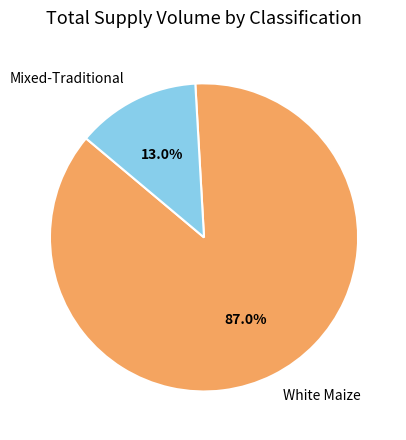

How many slices are in this pie chart?

2